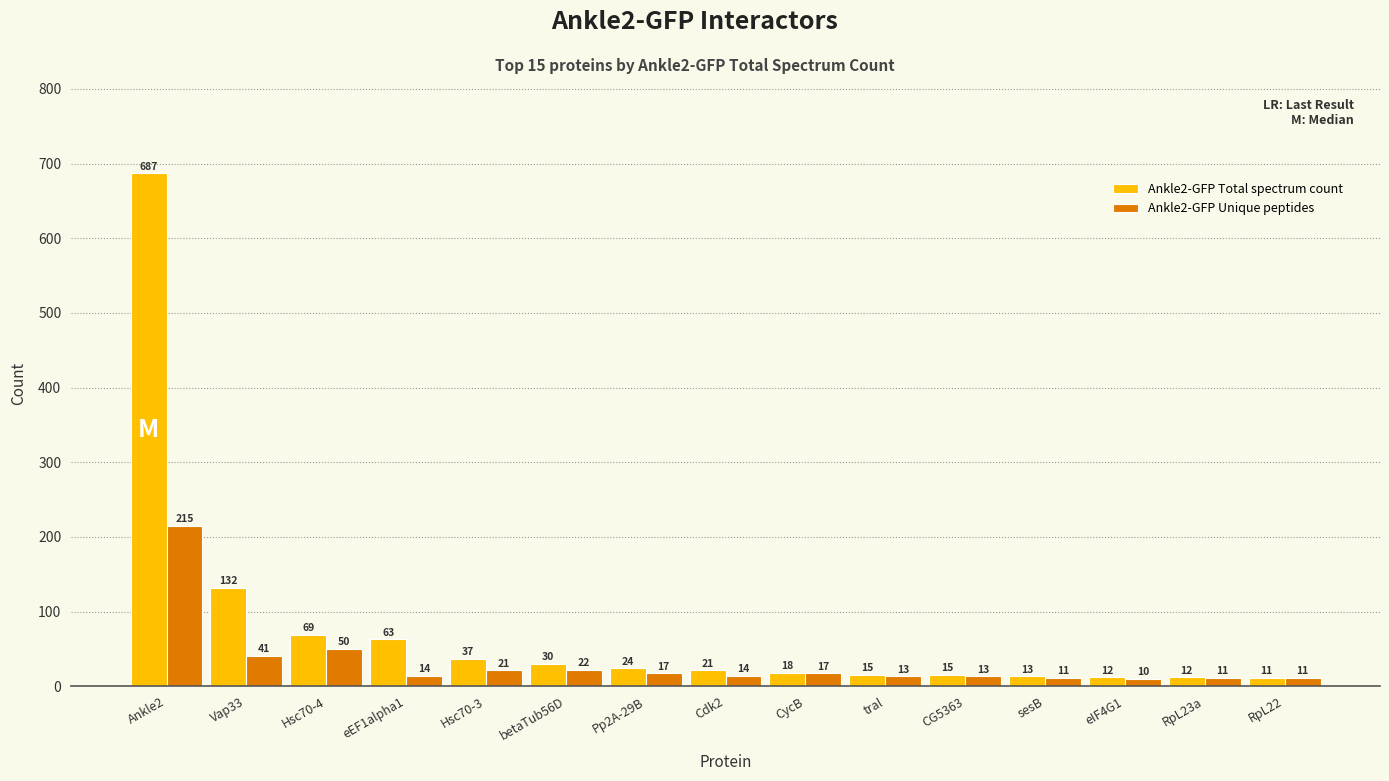

At CycB, list the series in order from smallest to largest.

Ankle2-GFP Unique peptides, Ankle2-GFP Total spectrum count